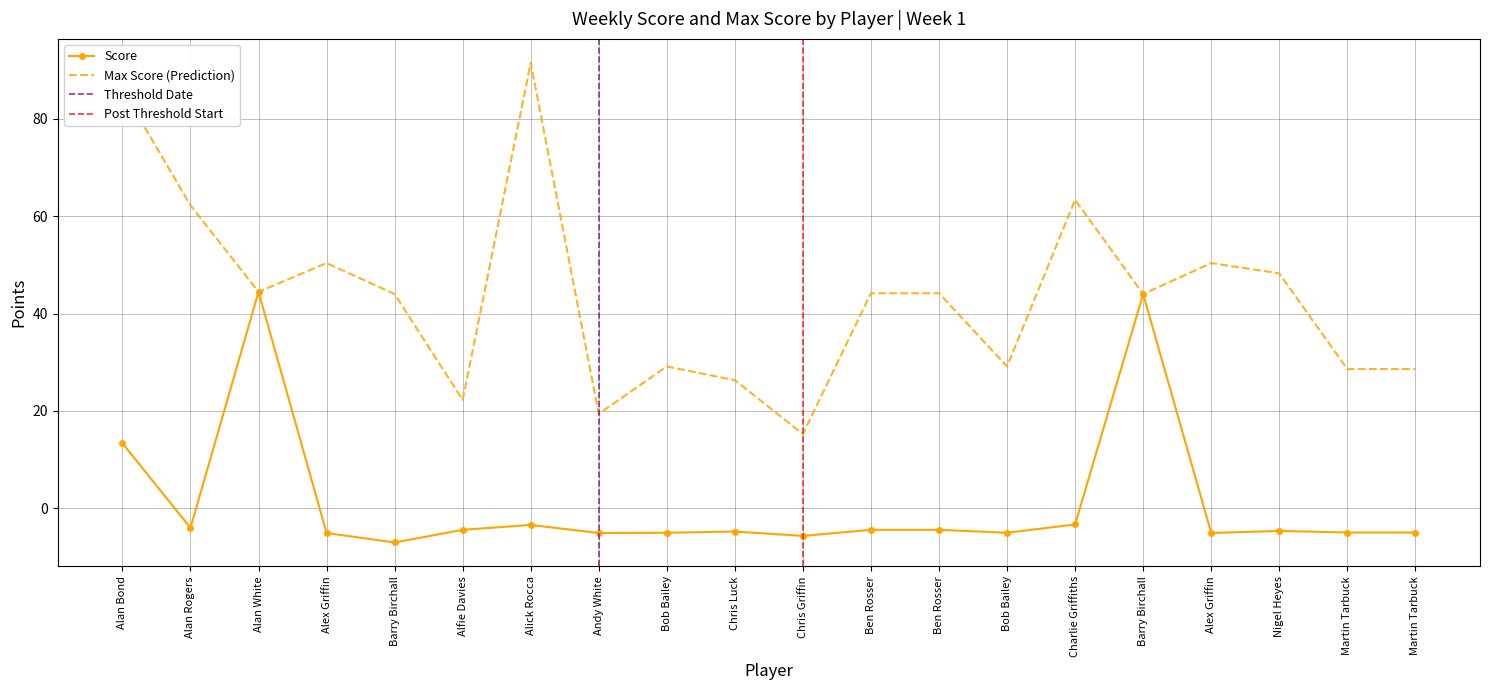

True or false: Score and Max cross at least once.

False